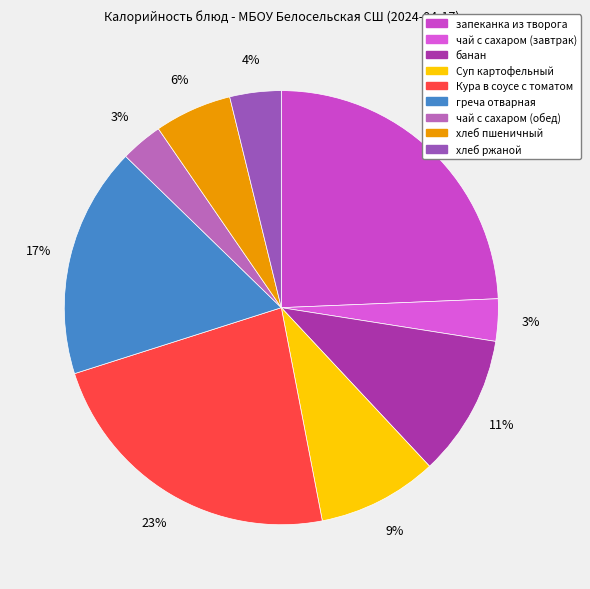

What percentage do греча отварная and чай с сахаром (обед) together represent?

20.3%